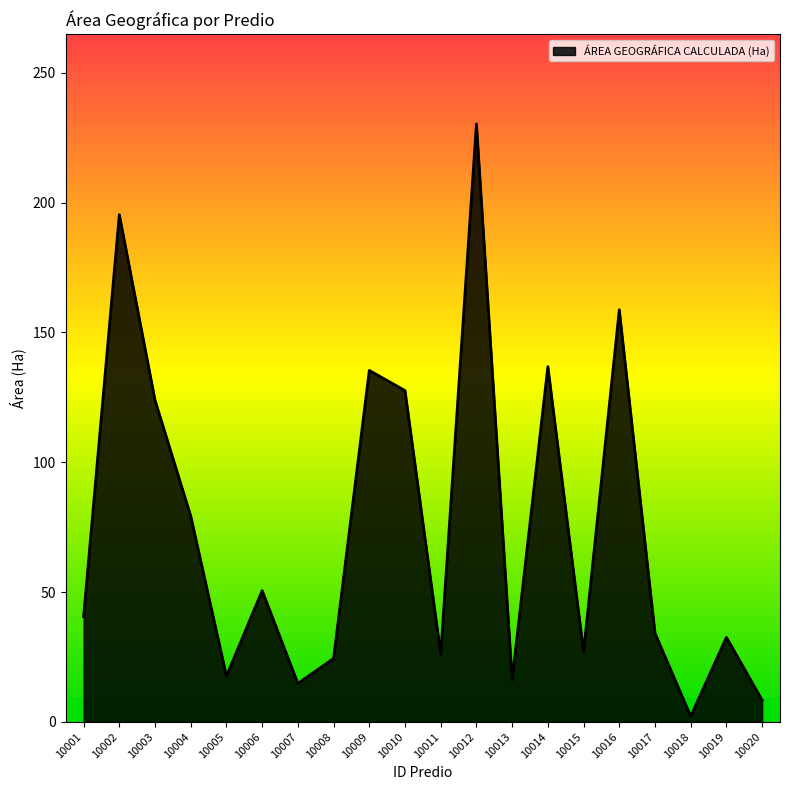

The chart shows a value of 218.4 at 10009. True or false?

False